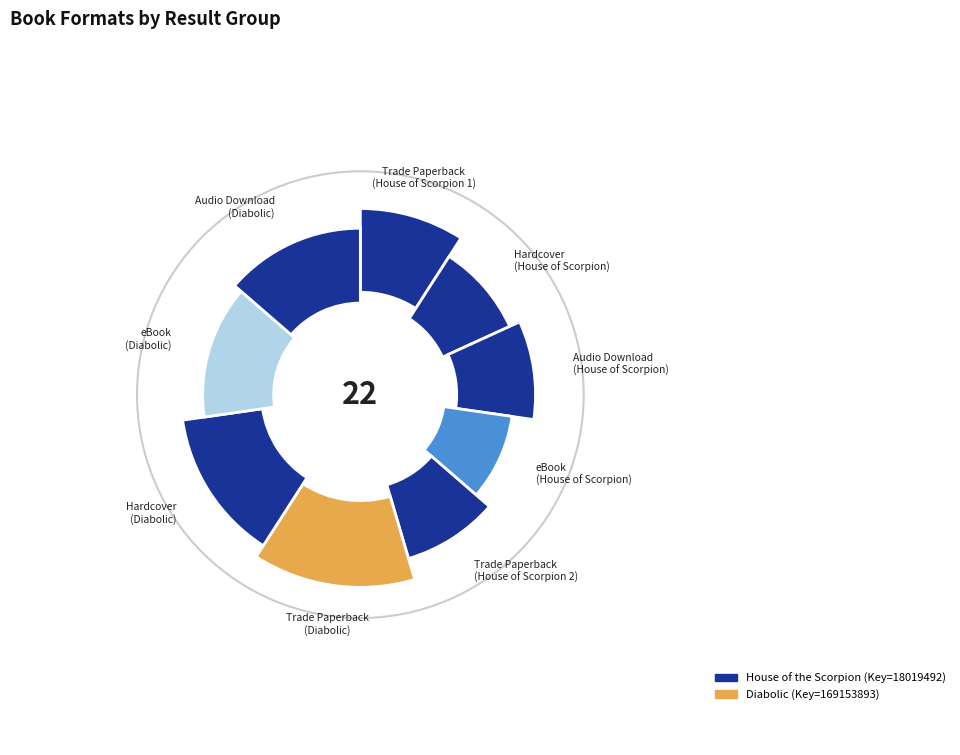

Do eBook (Diabolic) and eBook (House) together represent more than half of the pie?

No